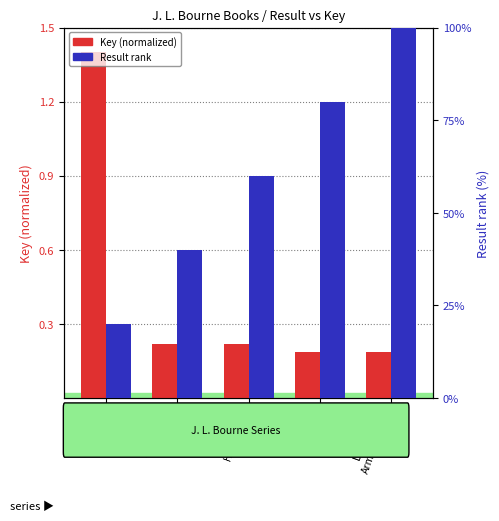

What is the value of the Result rank bar at the 4th from the left?

80.0